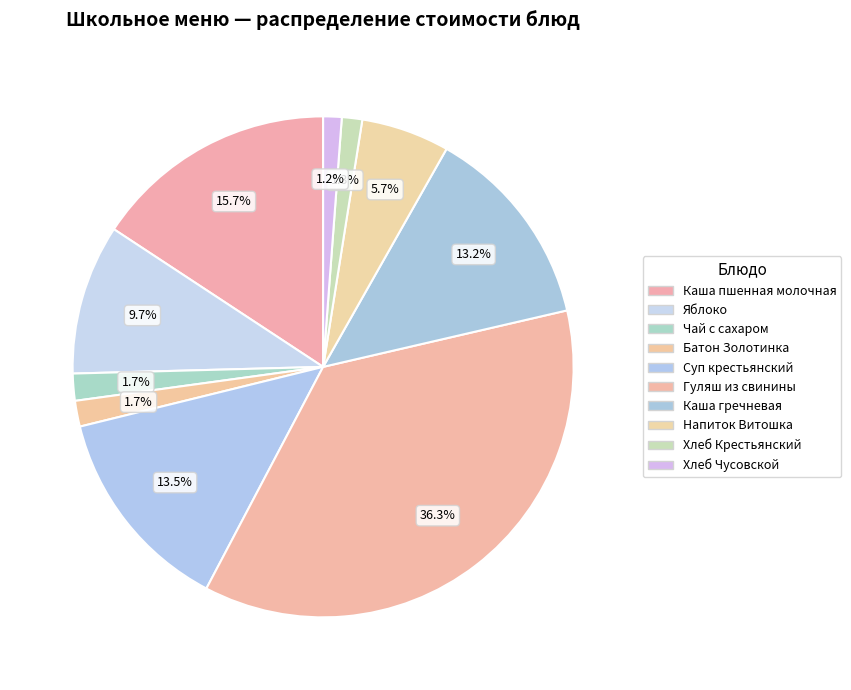

Is there any slice that represents more than half of the pie?

No